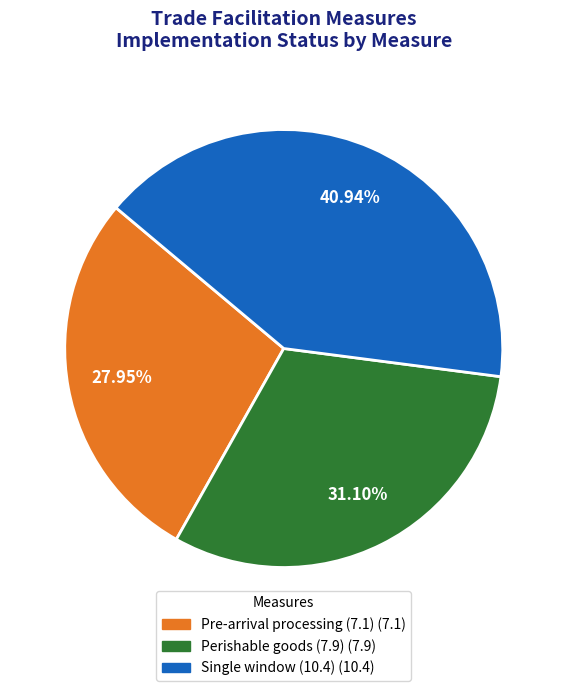

What is the total percentage of Perishable goods (7.9) and Single window (10.4)?

72.0%